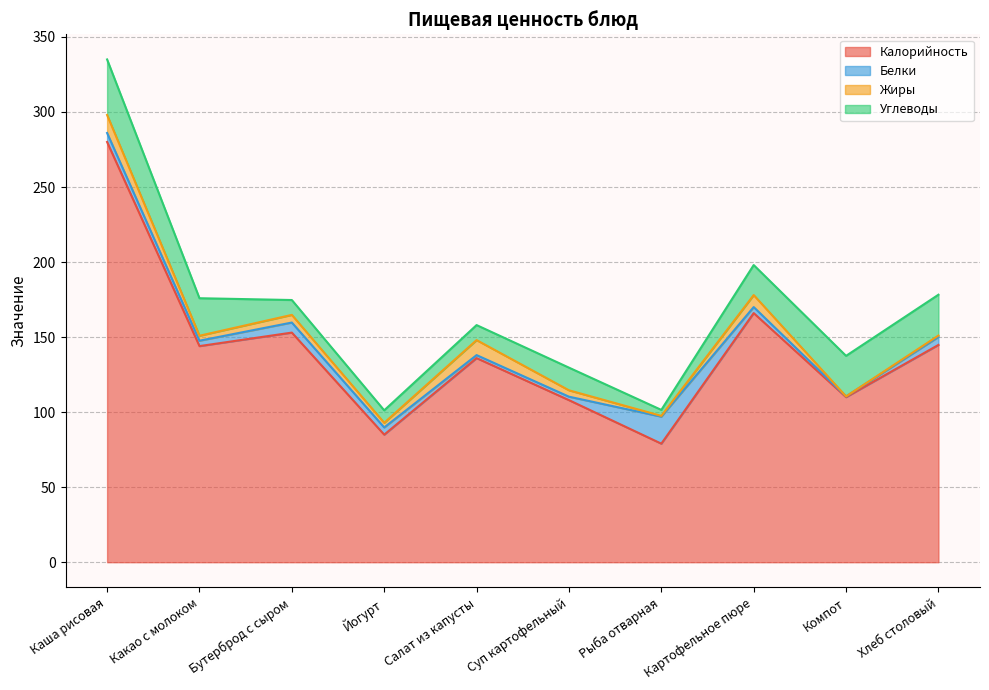

Does the chart display data point markers on the line(s)?

No